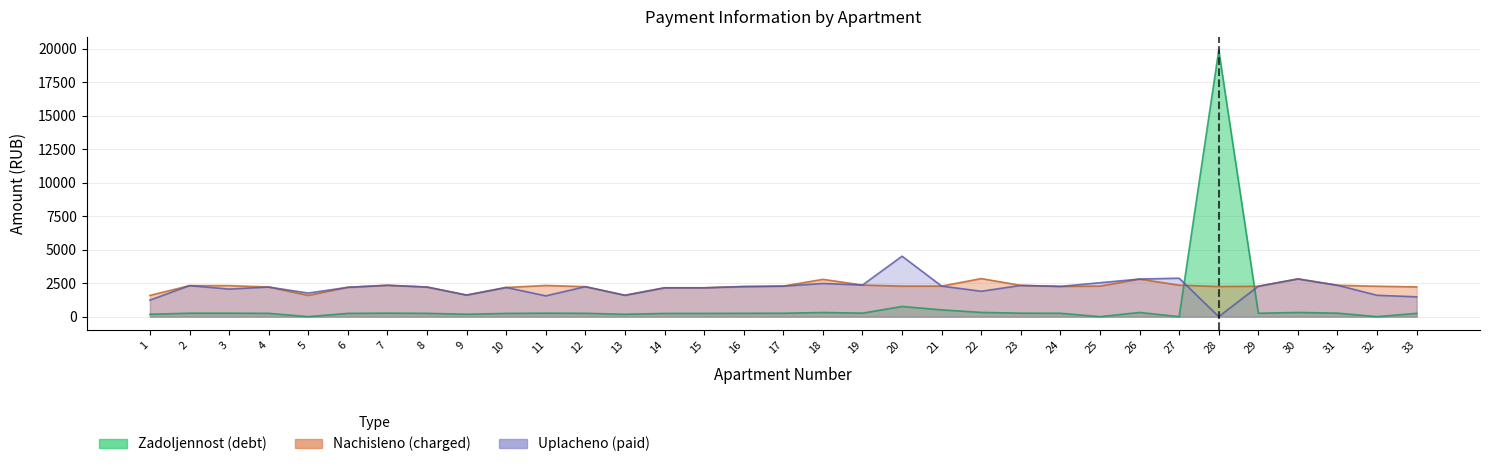

How many data points does each series have?

33